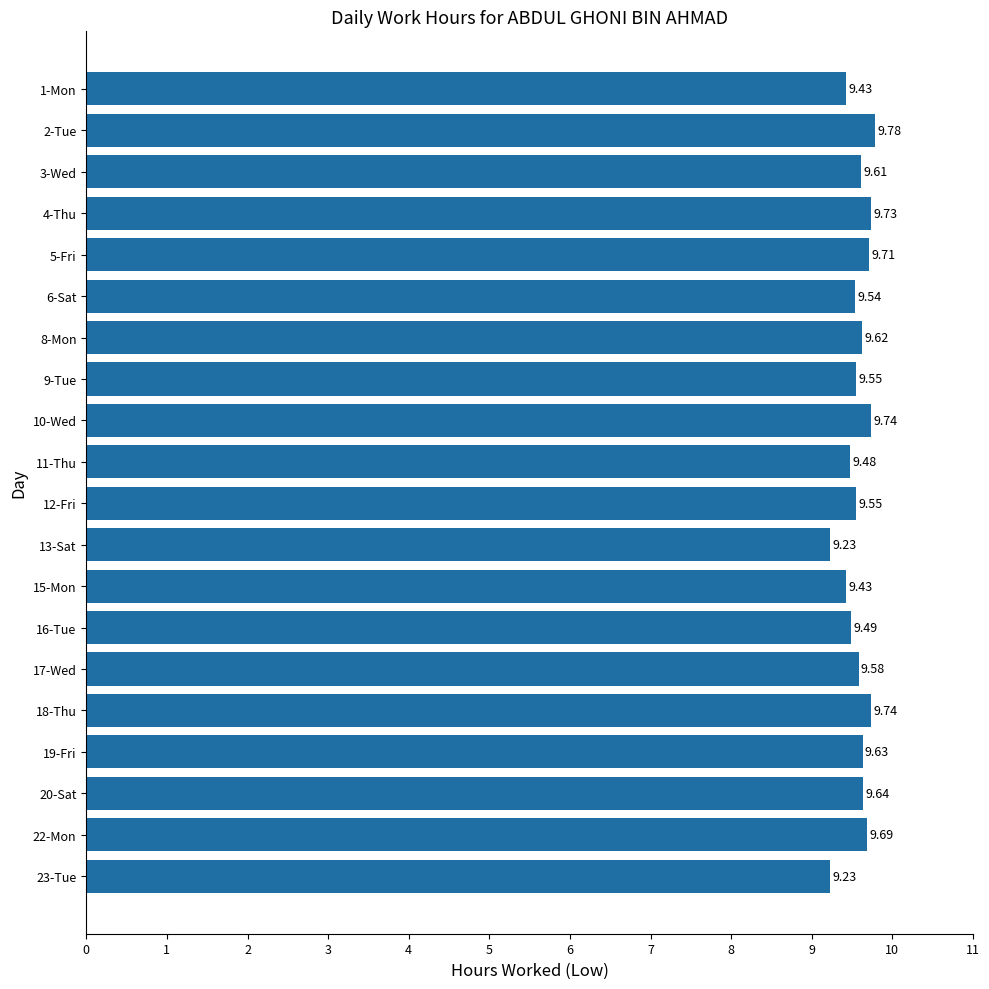

What is the sum of the values at 9-Tue and 1-Mon?

19.0